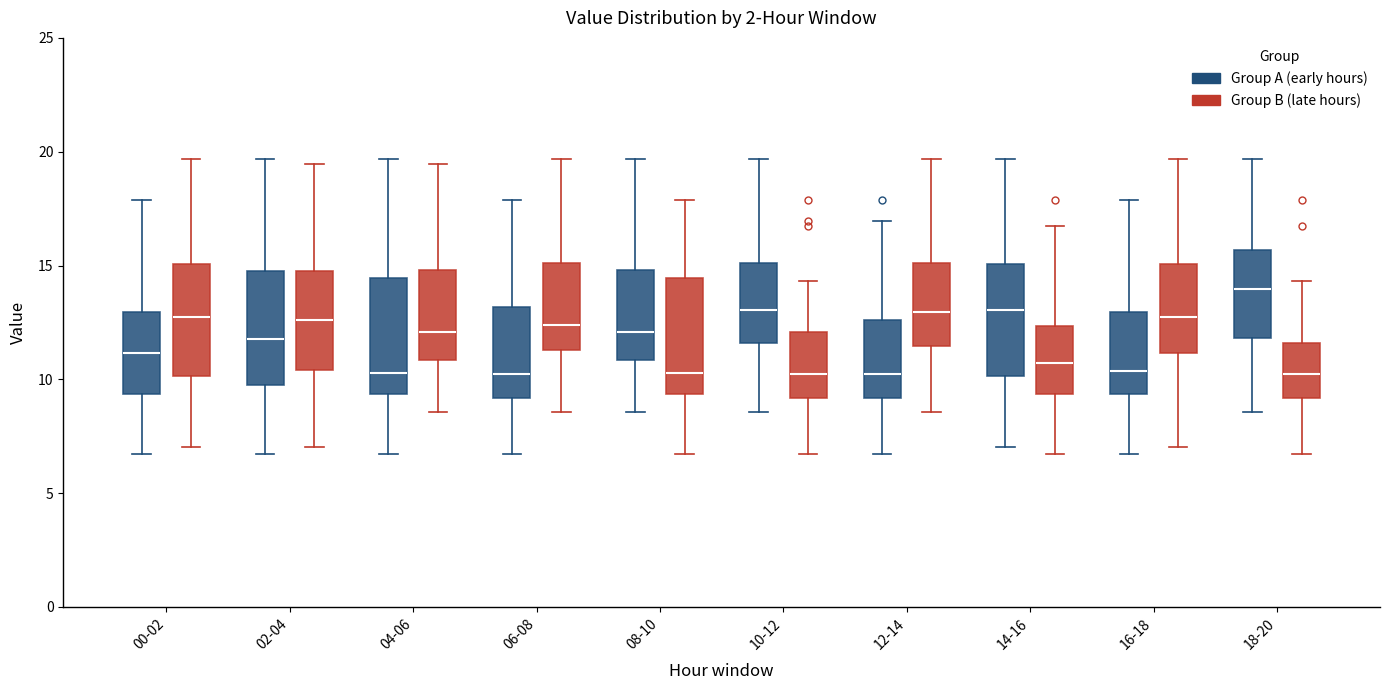

Reading left to right, read every box against the y-axis: the position of its median line, the range the box covers, and the ends of its whiskers. The values are not printed on the chart, so give them approximately, as read against the axis.

00-02 (Group A (early hours)): median 11.0, box 9.5 to 13.0, whiskers 6.5 to 18.0
00-02 (Group B (late hours)): median 13.0, box 10.0 to 15.0, whiskers 7.0 to 19.5
02-04 (Group A (early hours)): median 12.0, box 10.0 to 15.0, whiskers 6.5 to 19.5
02-04 (Group B (late hours)): median 12.5, box 10.5 to 15.0, whiskers 7.0 to 19.5
04-06 (Group A (early hours)): median 10.5, box 9.5 to 14.5, whiskers 6.5 to 19.5
04-06 (Group B (late hours)): median 12.0, box 11.0 to 15.0, whiskers 8.5 to 19.5
06-08 (Group A (early hours)): median 10.0, box 9.0 to 13.0, whiskers 6.5 to 18.0
06-08 (Group B (late hours)): median 12.5, box 11.5 to 15.0, whiskers 8.5 to 19.5
08-10 (Group A (early hours)): median 12.0, box 11.0 to 15.0, whiskers 8.5 to 19.5
08-10 (Group B (late hours)): median 10.5, box 9.5 to 14.5, whiskers 6.5 to 18.0
10-12 (Group A (early hours)): median 13.0, box 11.5 to 15.0, whiskers 8.5 to 19.5
10-12 (Group B (late hours)): median 10.0, box 9.0 to 12.0, whiskers 6.5 to 14.5
12-14 (Group A (early hours)): median 10.0, box 9.0 to 12.5, whiskers 6.5 to 17.0
12-14 (Group B (late hours)): median 13.0, box 11.5 to 15.0, whiskers 8.5 to 19.5
14-16 (Group A (early hours)): median 13.0, box 10.0 to 15.0, whiskers 7.0 to 19.5
14-16 (Group B (late hours)): median 10.5, box 9.5 to 12.5, whiskers 6.5 to 16.5
16-18 (Group A (early hours)): median 10.5, box 9.5 to 13.0, whiskers 6.5 to 18.0
16-18 (Group B (late hours)): median 13.0, box 11.0 to 15.0, whiskers 7.0 to 19.5
18-20 (Group A (early hours)): median 14.0, box 12.0 to 15.5, whiskers 8.5 to 19.5
18-20 (Group B (late hours)): median 10.0, box 9.0 to 11.5, whiskers 6.5 to 14.5